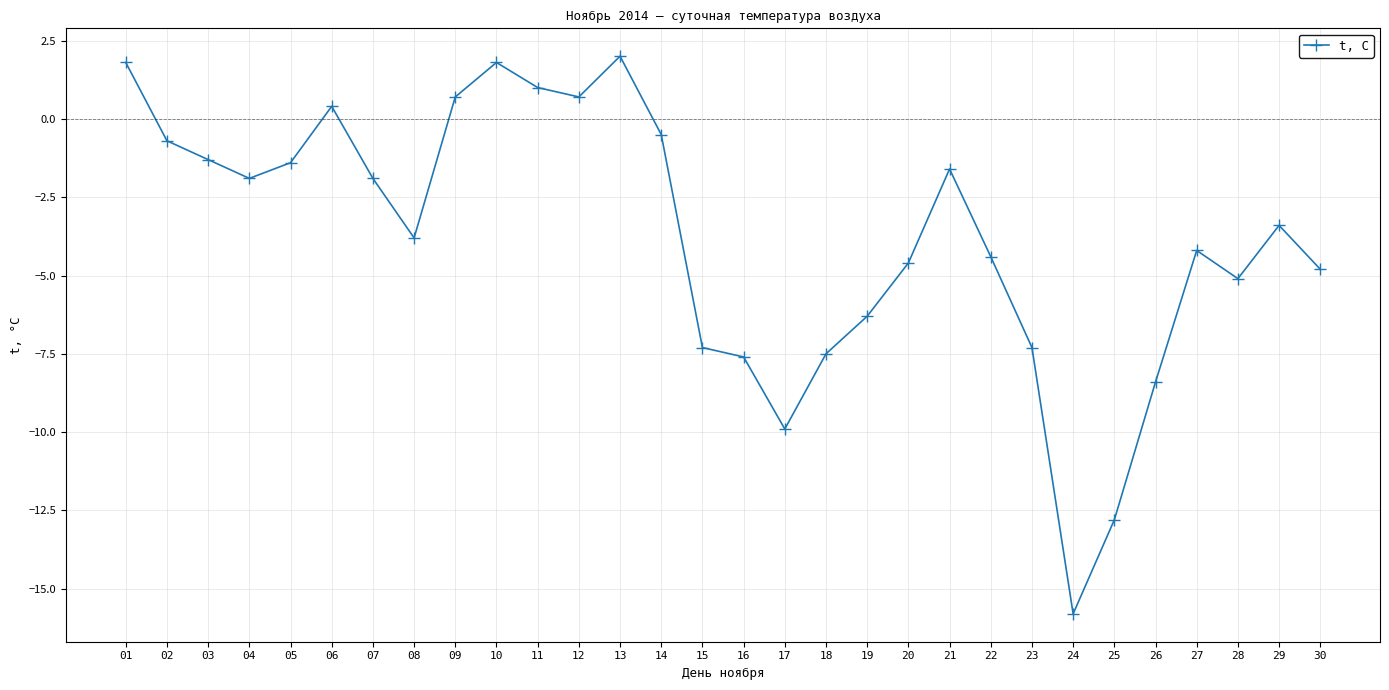

Where is the first local maximum?

06